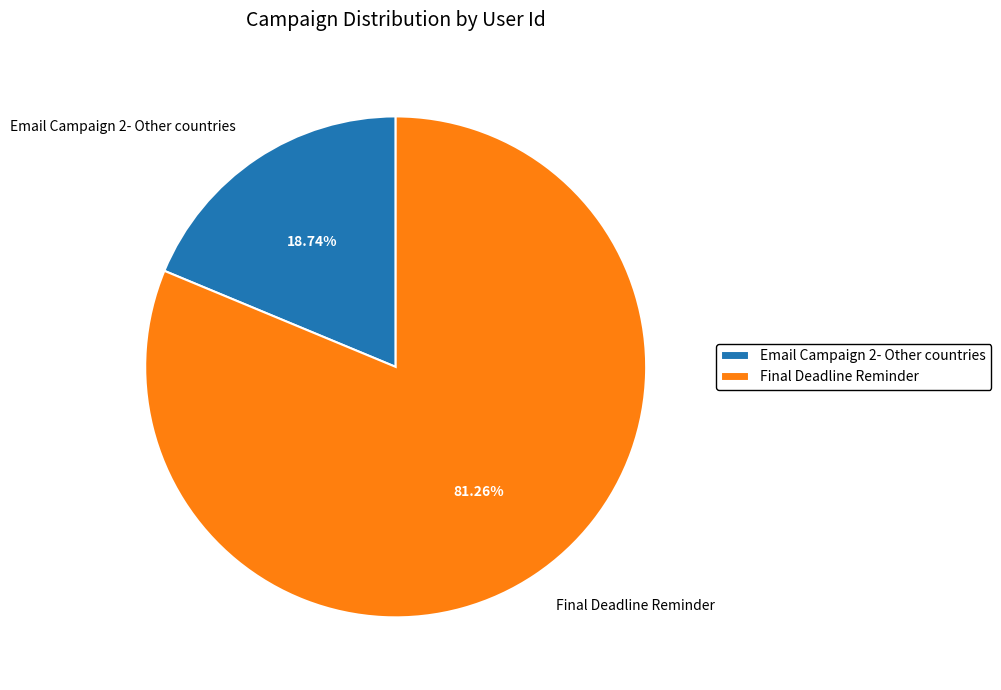

True or false: Email Campaign 2- Other countries accounts for 19% of the total.

True